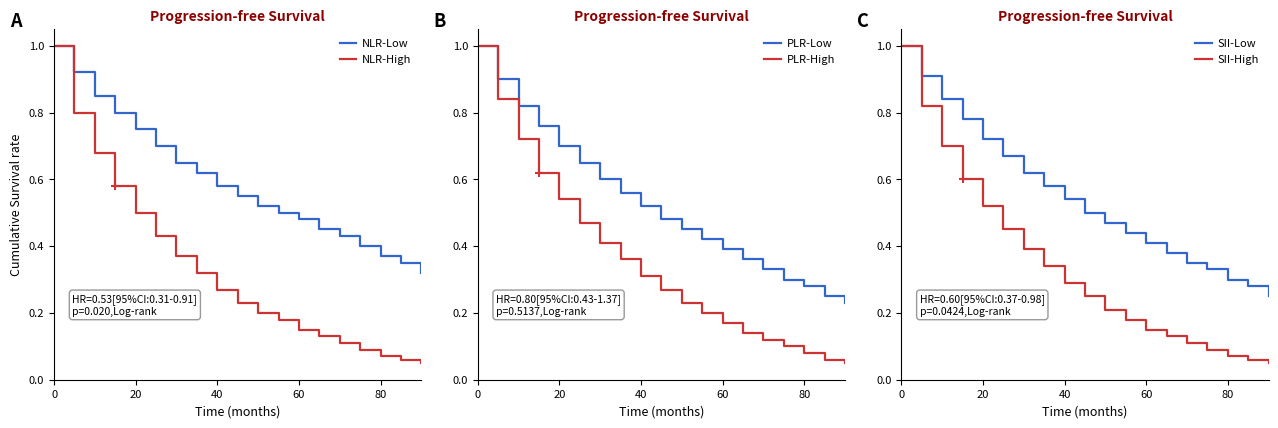

What is the average value of the SII-High series?

0.3